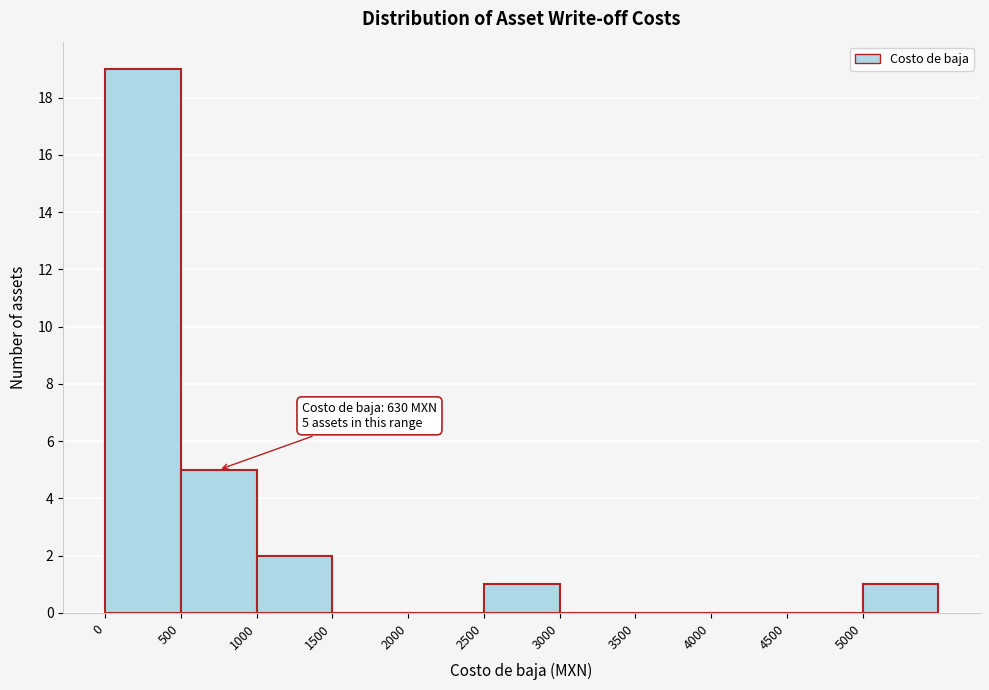

Which range on the x-axis has the tallest bar?

0 to 500